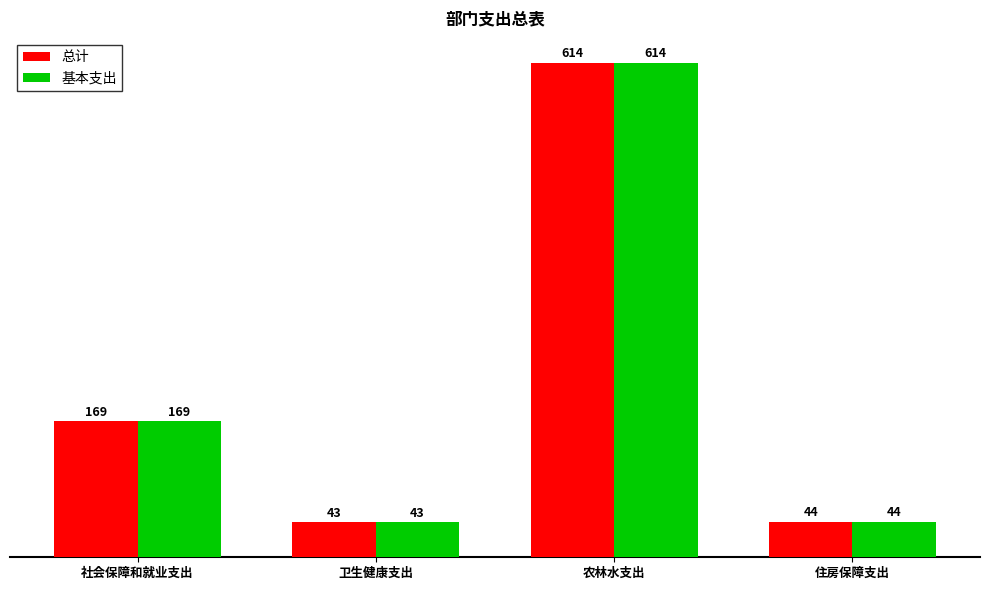

What is the smallest value displayed?

43.4